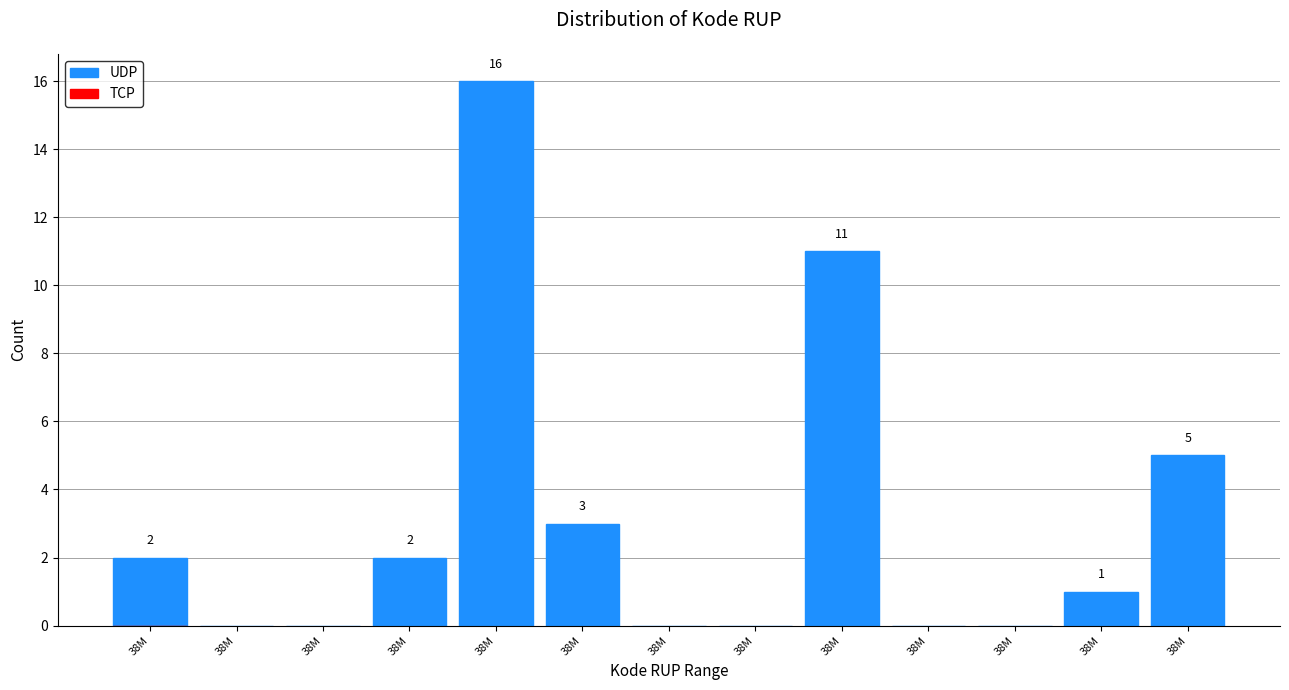

How many series are shown in this chart?

1